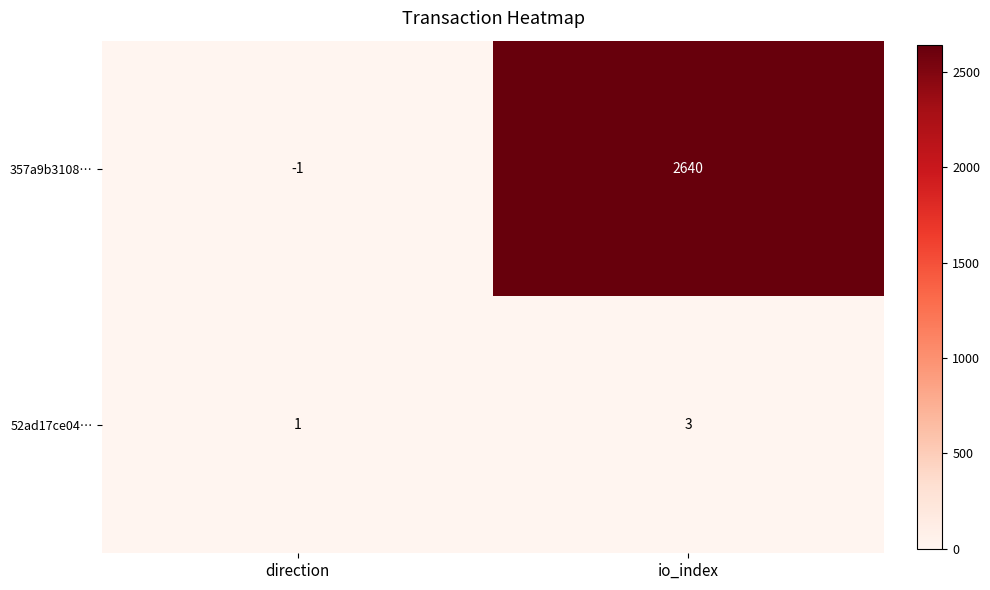

True or false: 357a9b3108… has a value of 2640 at io_index.

True